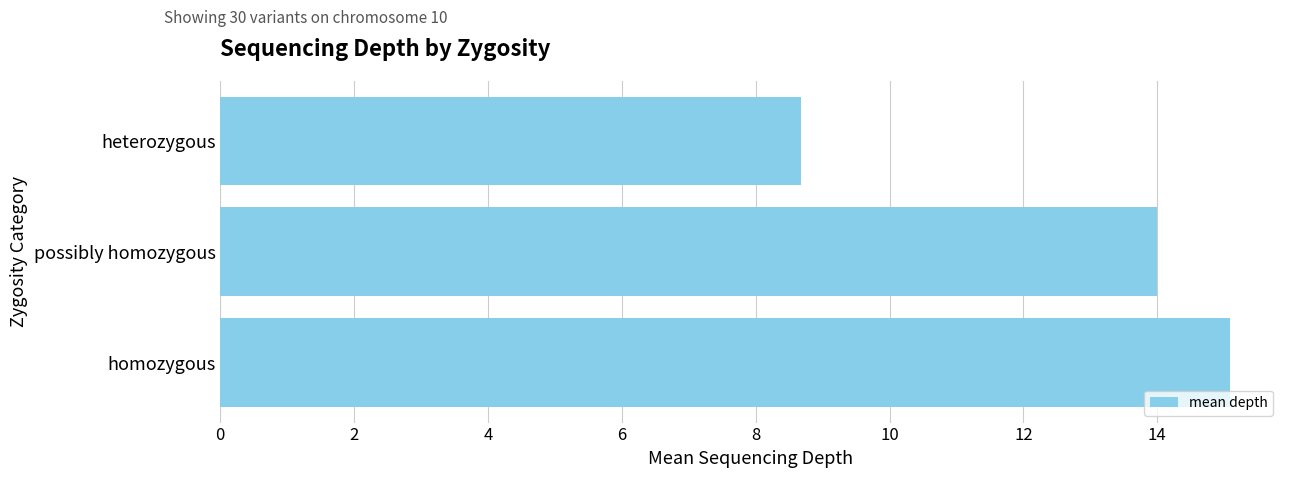

What is the sum of the values at homozygous and heterozygous?

23.8